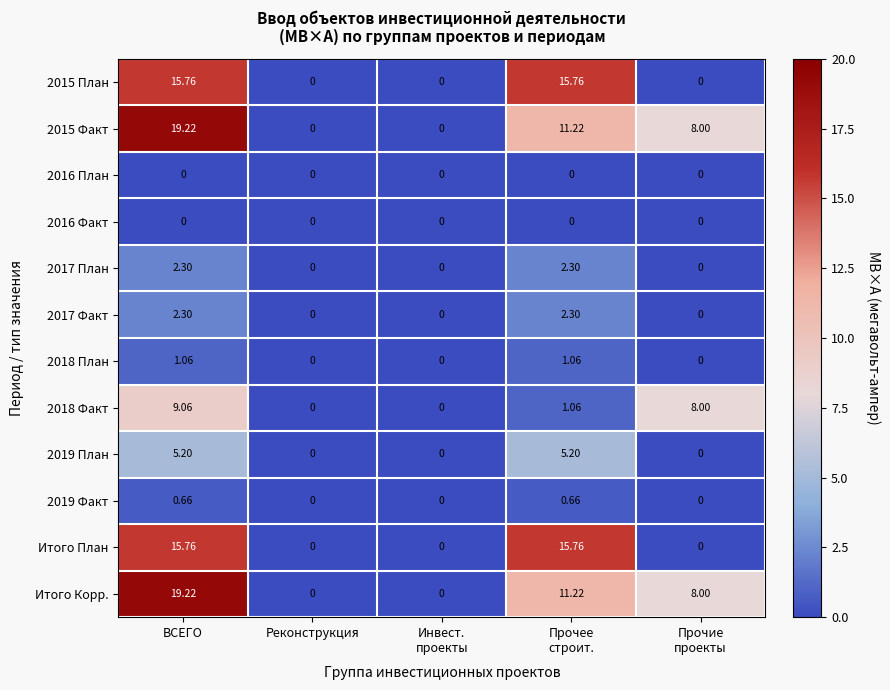

How many distinct data groups are displayed?

12